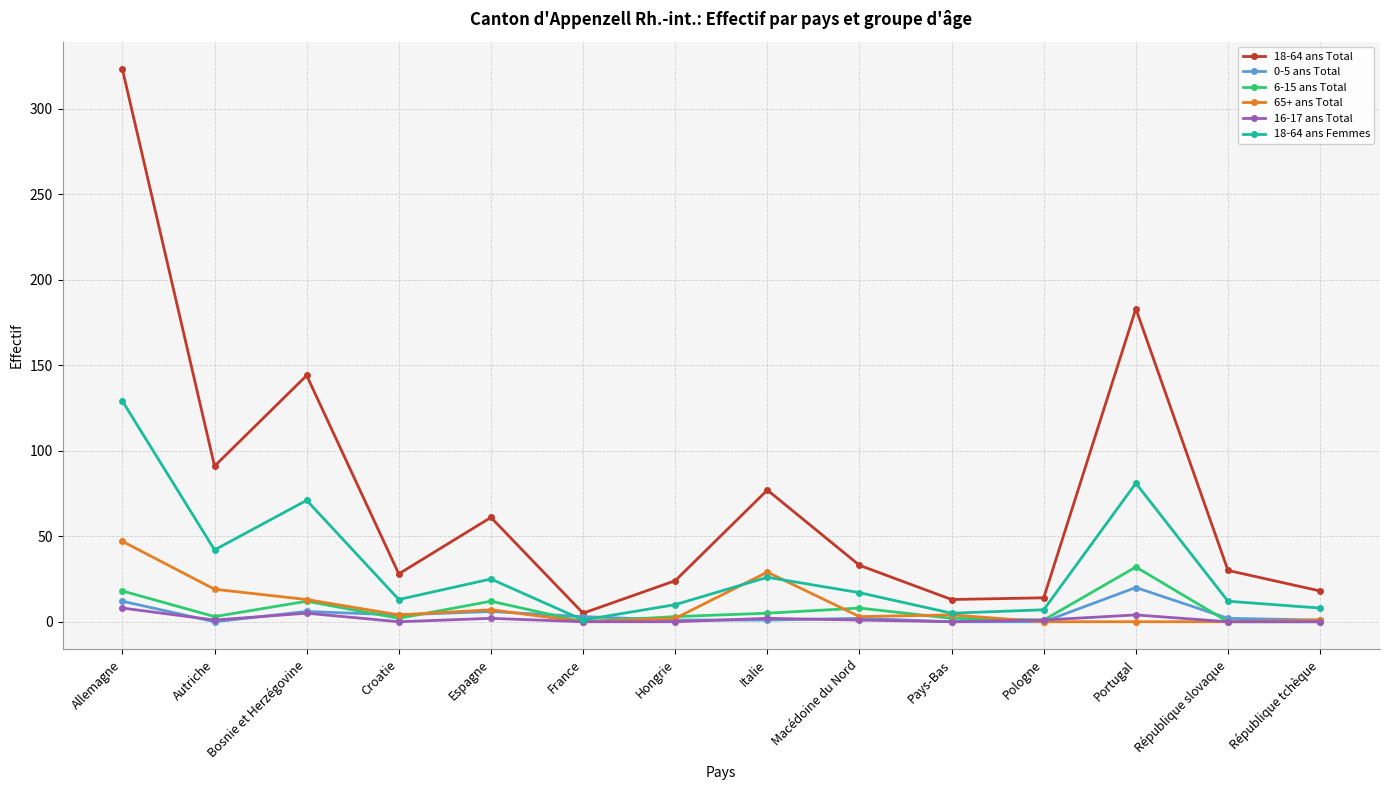

What are all the series names shown in the legend?

18-64 ans Total, 0-5 ans Total, 6-15 ans Total, 65+ ans Total, 16-17 ans Total, 18-64 ans Femmes